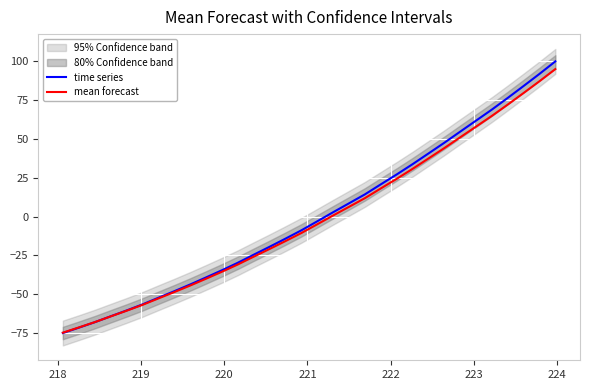

How many categories are shown in the chart?

32